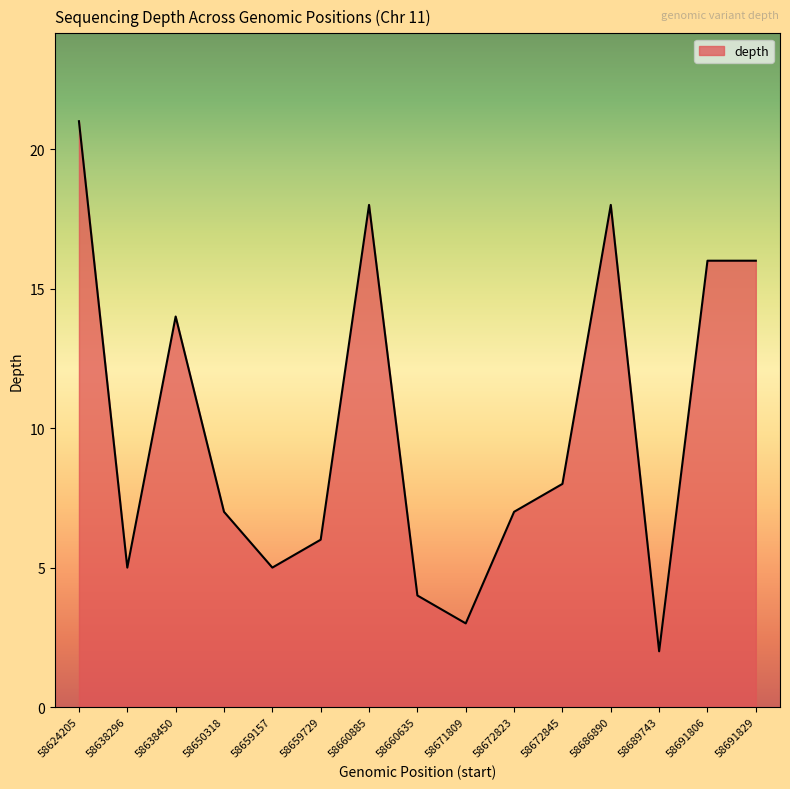

Reading right to left, extract all data points from this chart.

16	16	2	18	8	7	3	4	18	6	5	7	14	5	21